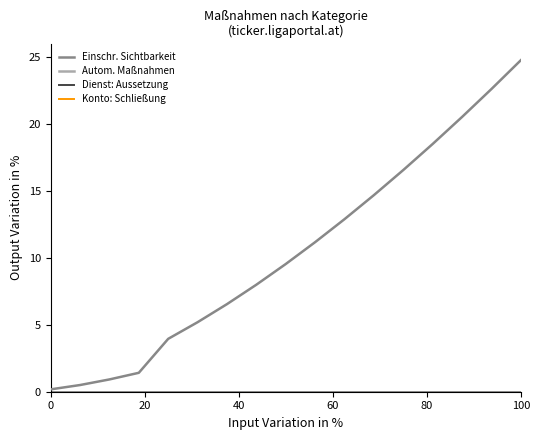

Does the chart have visible grid lines?

No